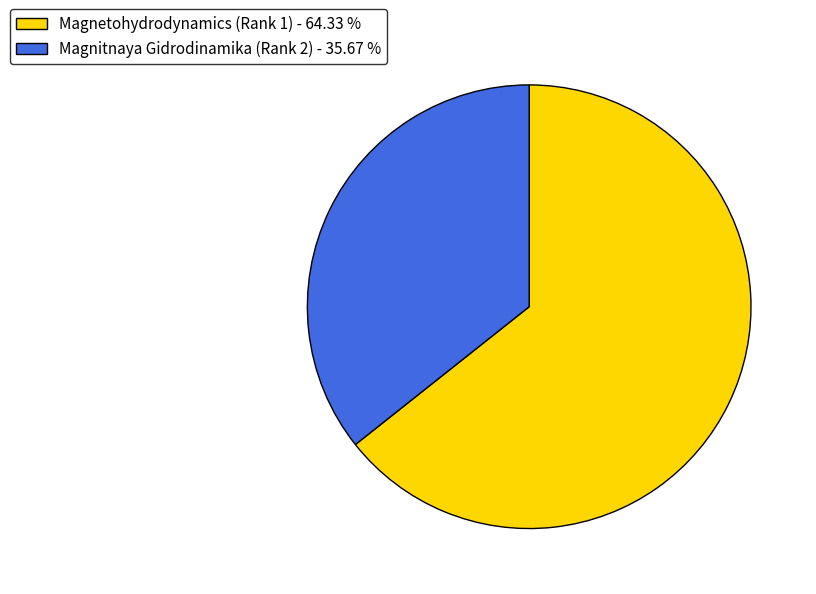

Is there a majority slice in this chart?

Yes